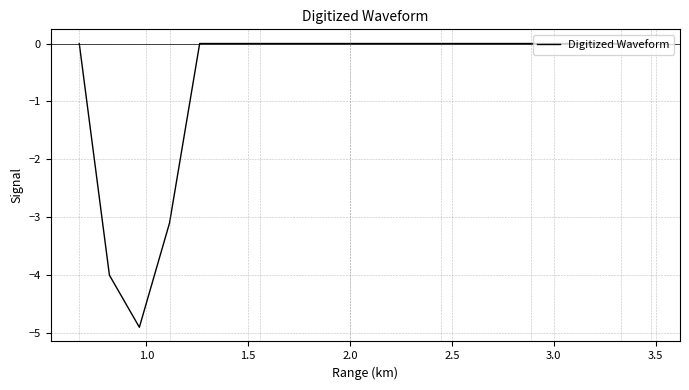

What is the difference between the second highest and minimum values?

4.9